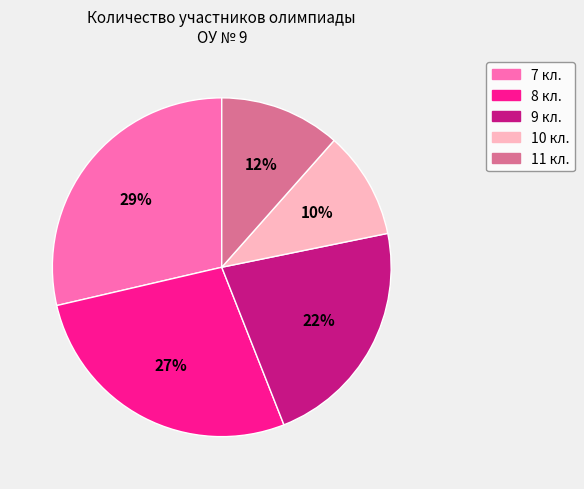

To the nearest percent, what is the average slice percentage?

20%